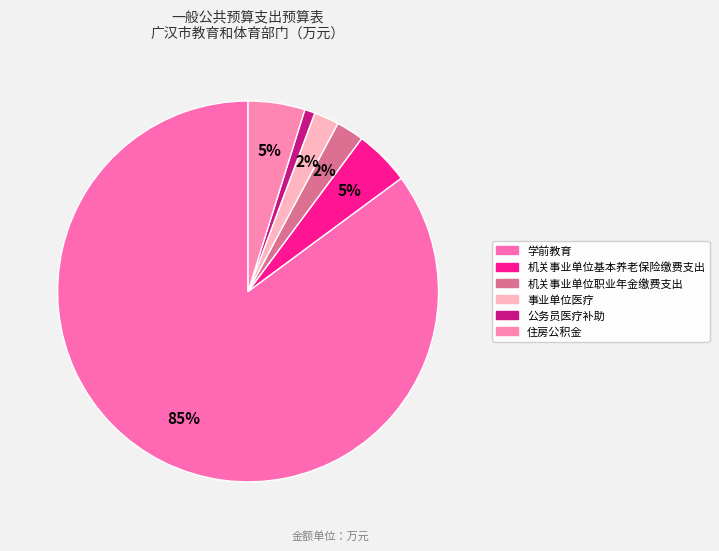

Which has a higher value, 机关事业单位基本养老保险缴费支出 or 机关事业单位职业年金缴费支出?

机关事业单位基本养老保险缴费支出